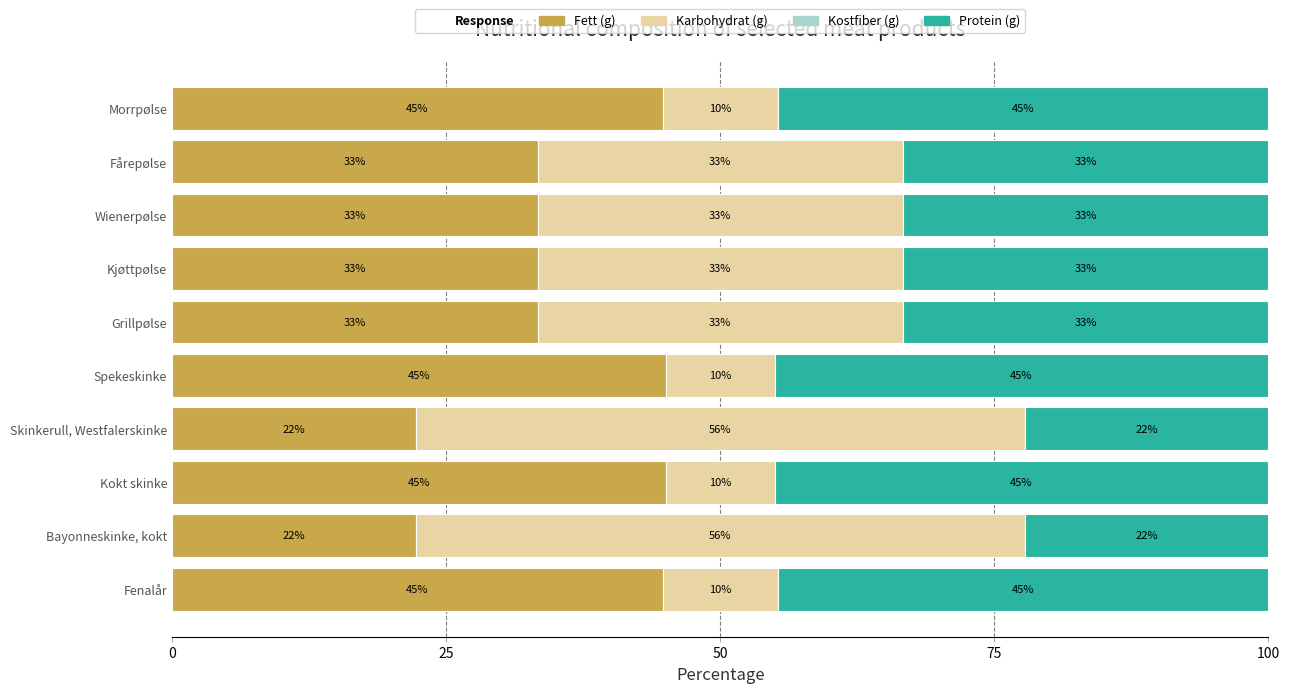

What is the average value of the Karbohydrat (g) series?

28.5